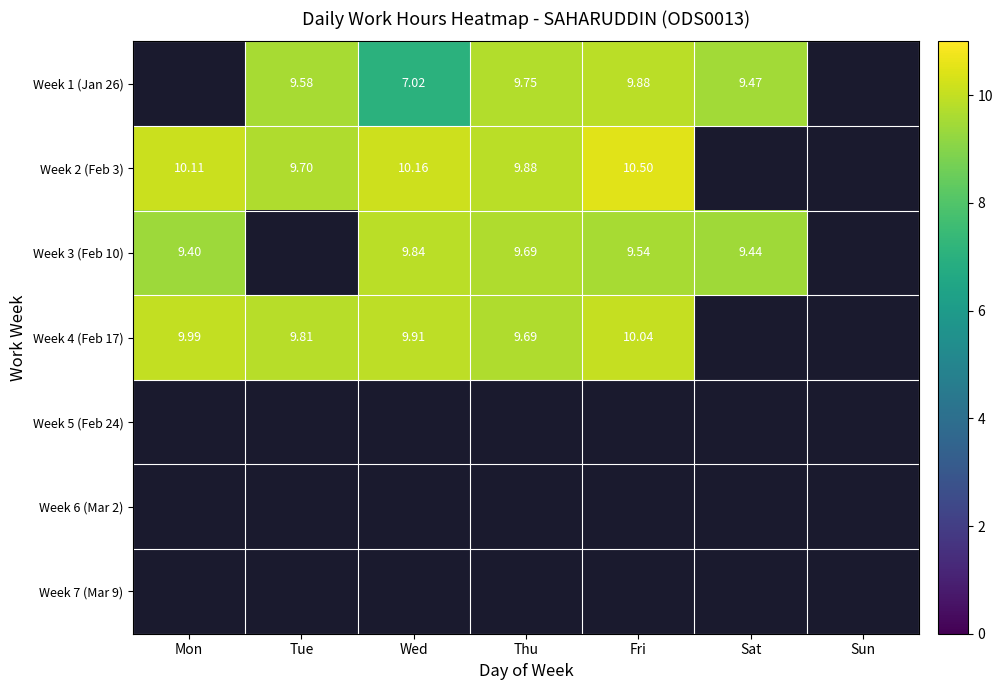

What is the total value across all series at Mon?

29.5